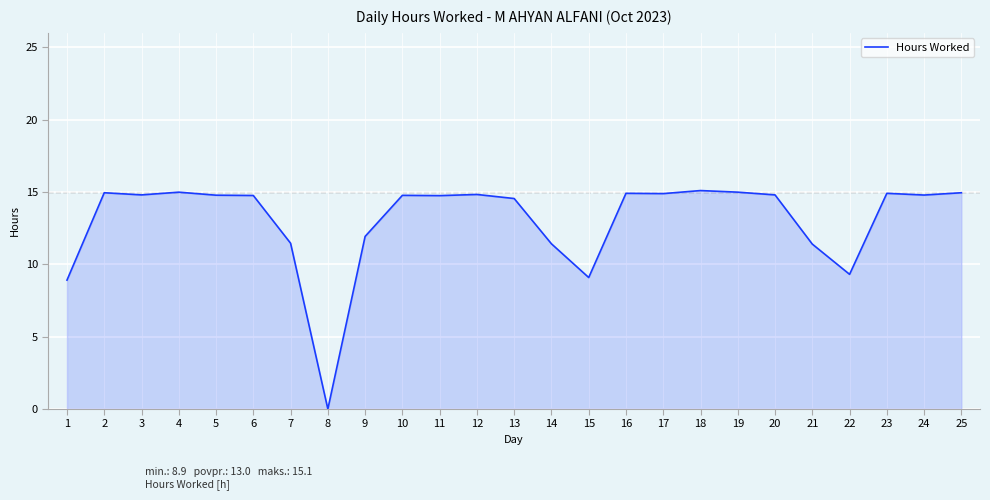

What is the difference between the values at 21 and 20?

3.4